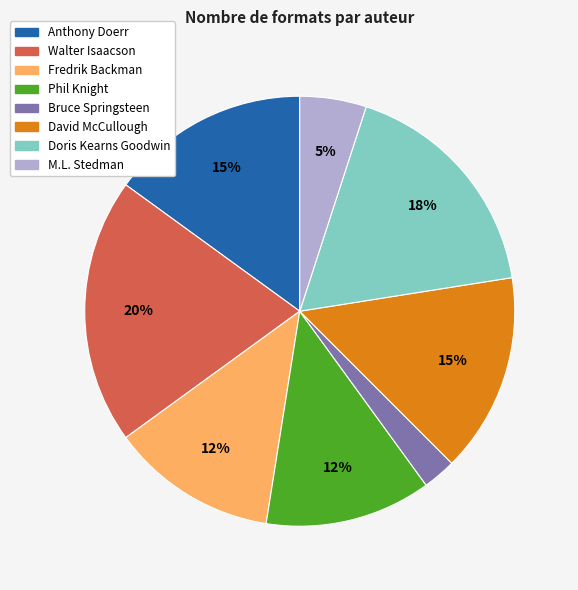

Which has a higher value, Doris Kearns Goodwin or Walter Isaacson?

Walter Isaacson